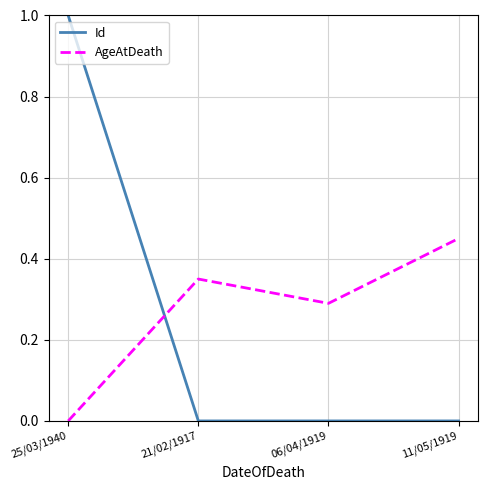

How many times do Id and AgeAtDeath cross each other?

1